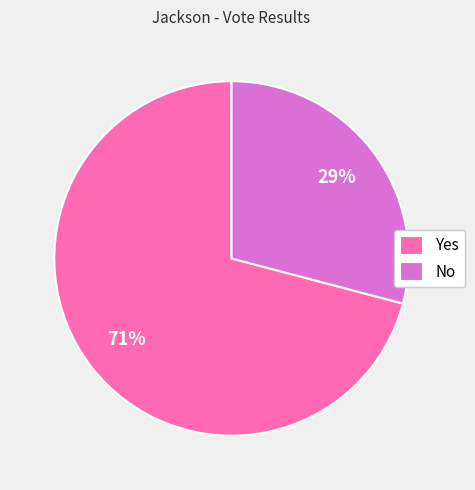

Combined, do Yes and No account for over 50%?

Yes